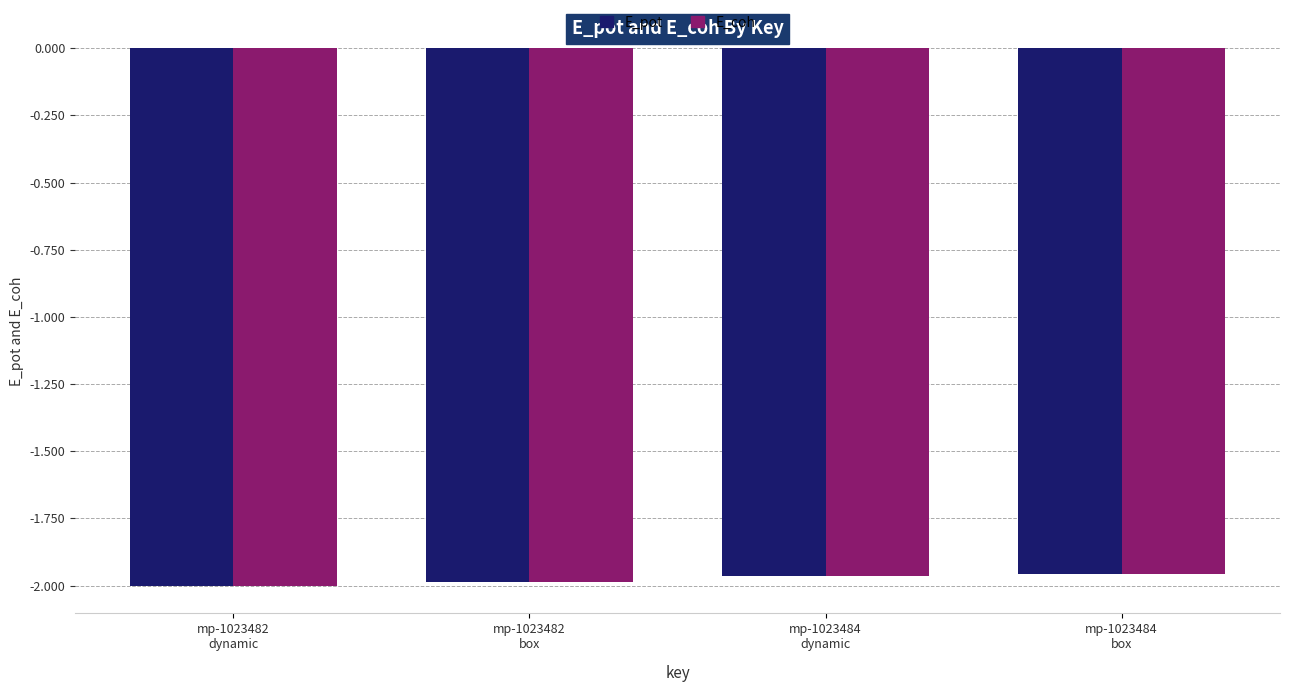

Read the E_pot value at mp-1023484
box.

-2.0